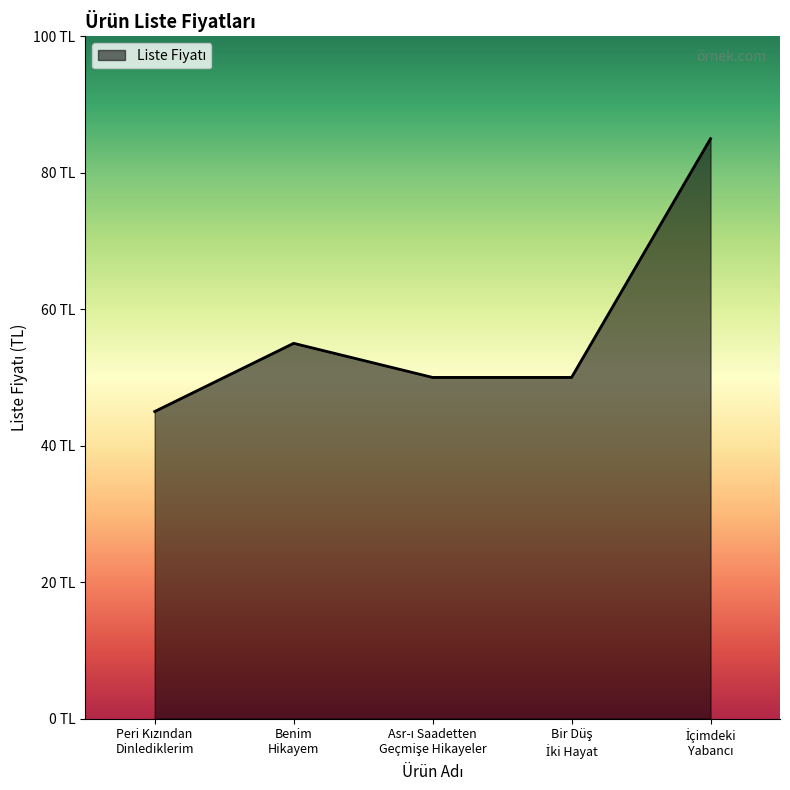

Does the chart display data point markers on the line(s)?

No